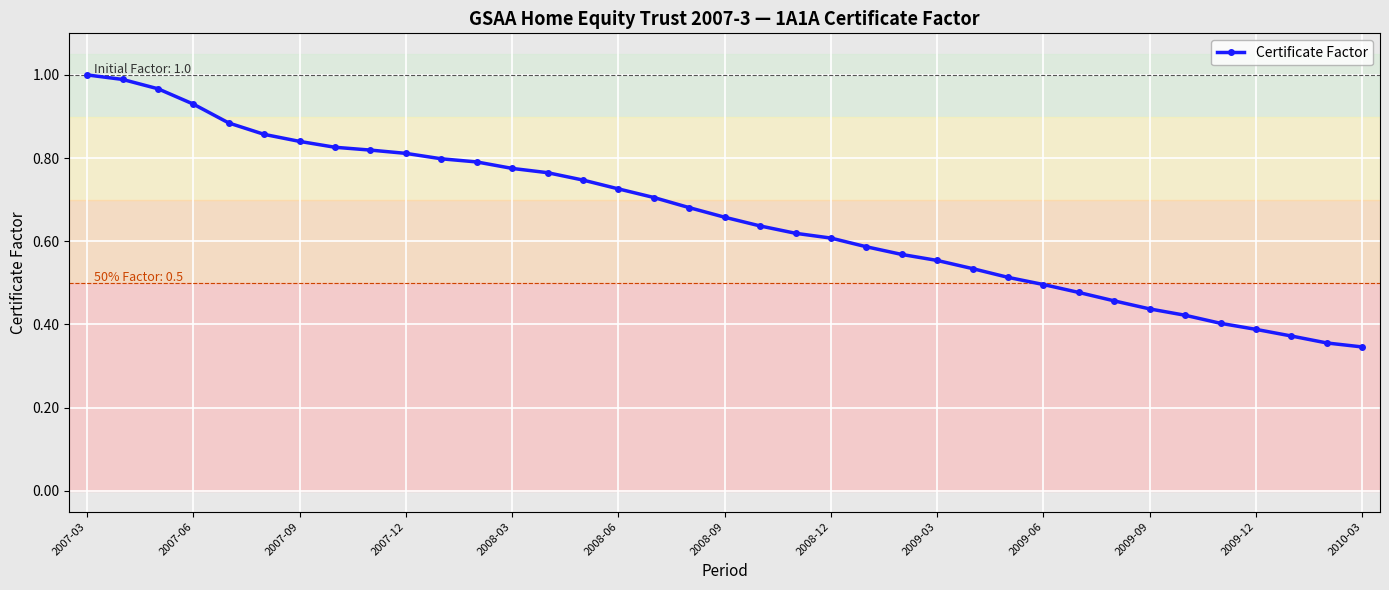

What is the sum of all values?

24.3